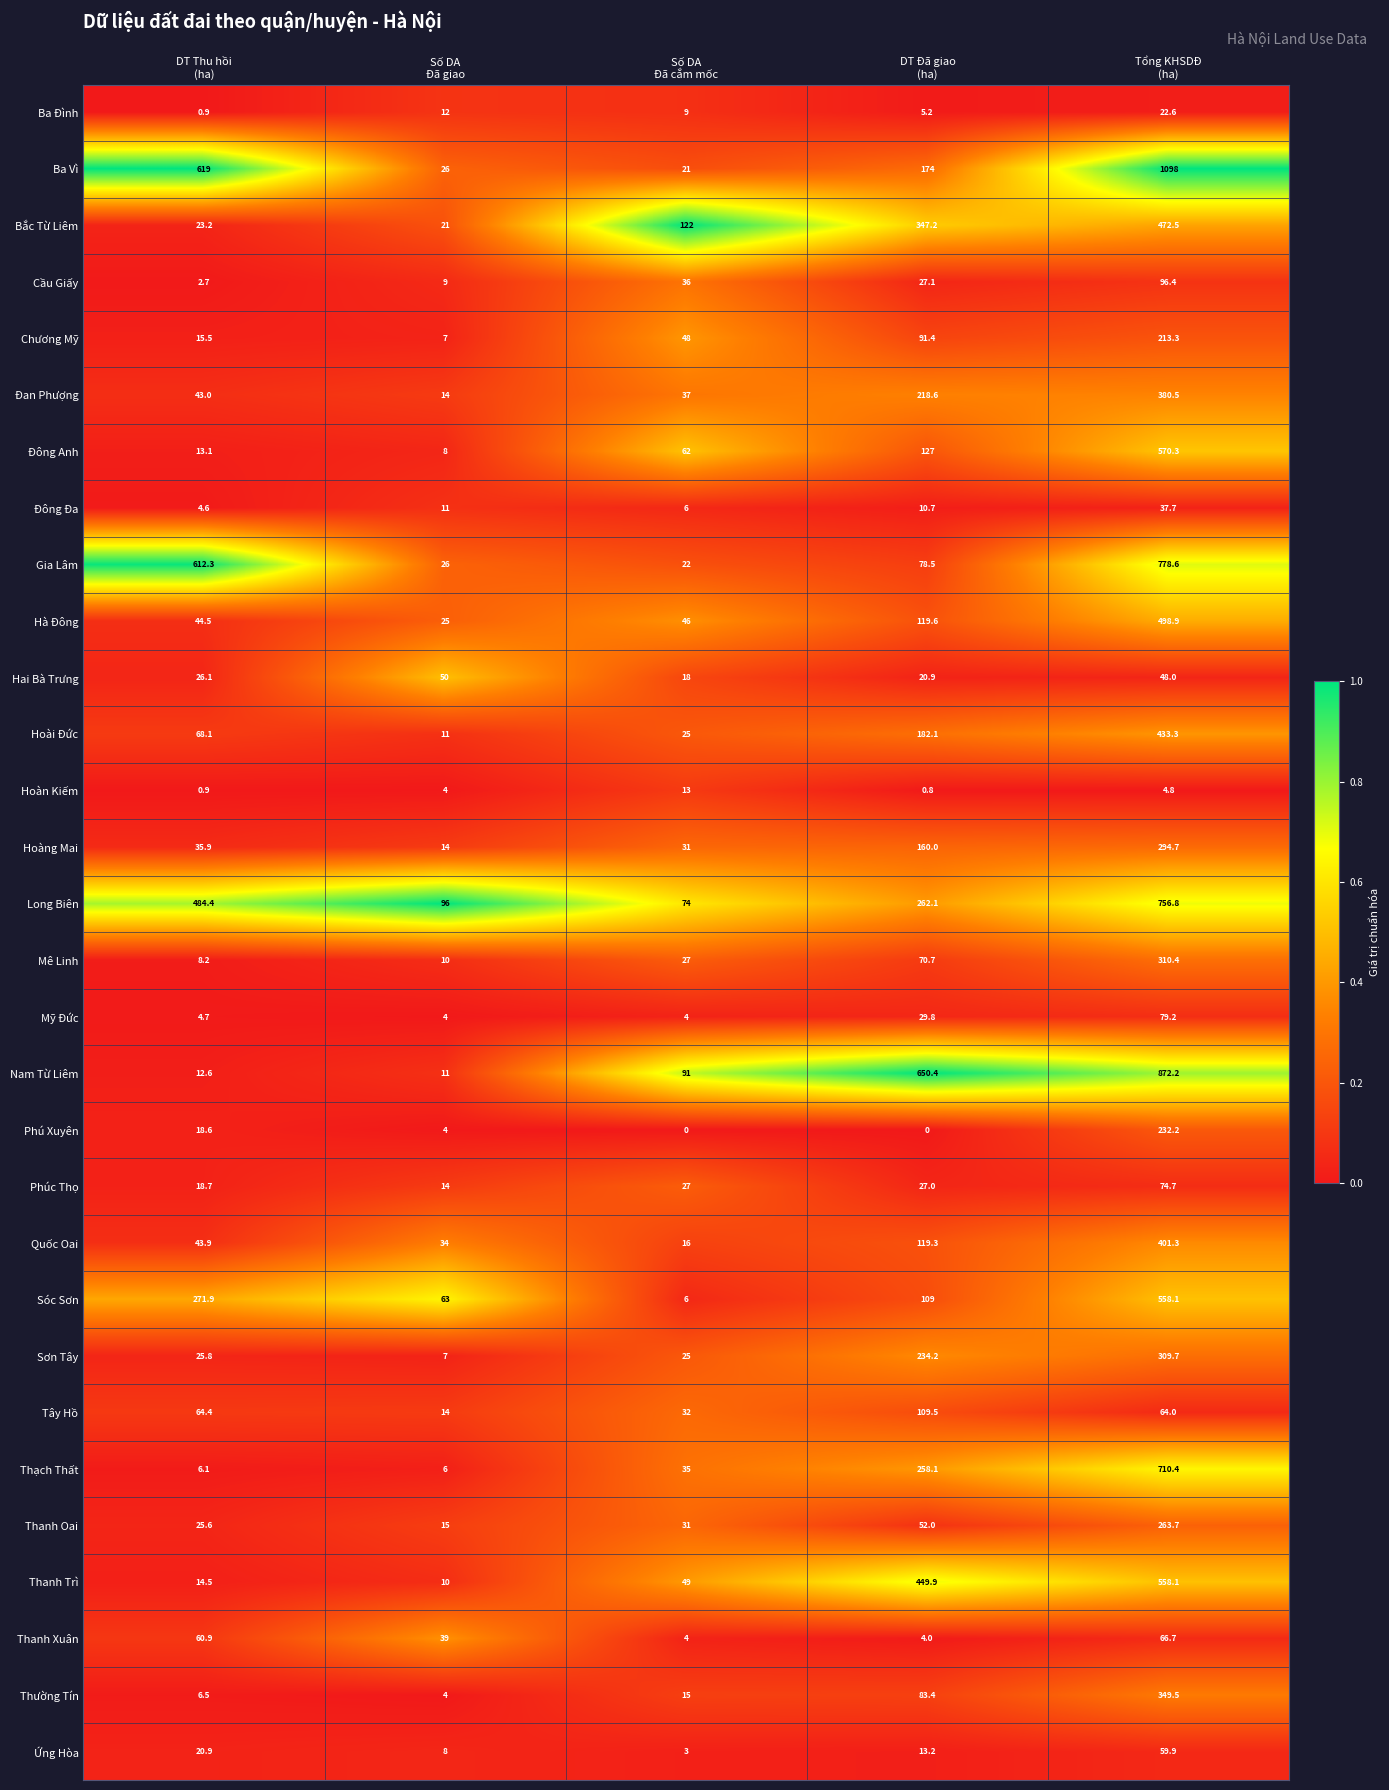

Count the number of data series in this chart.

30